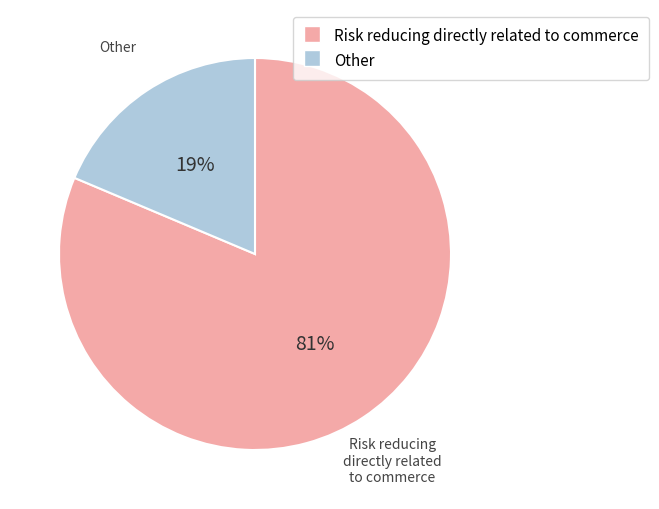

Which category has the smallest portion of the pie?

Other